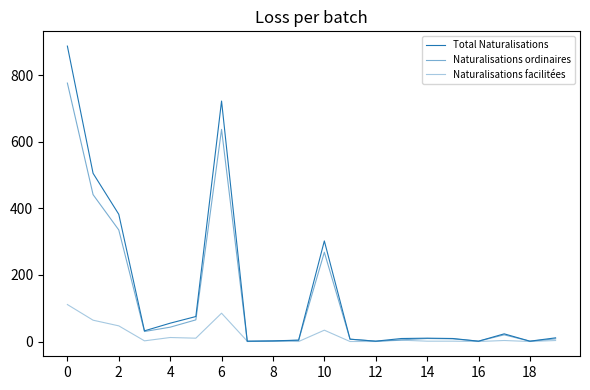

True or false: Naturalisations ordinaires and Total Naturalisations intersect in this chart.

False